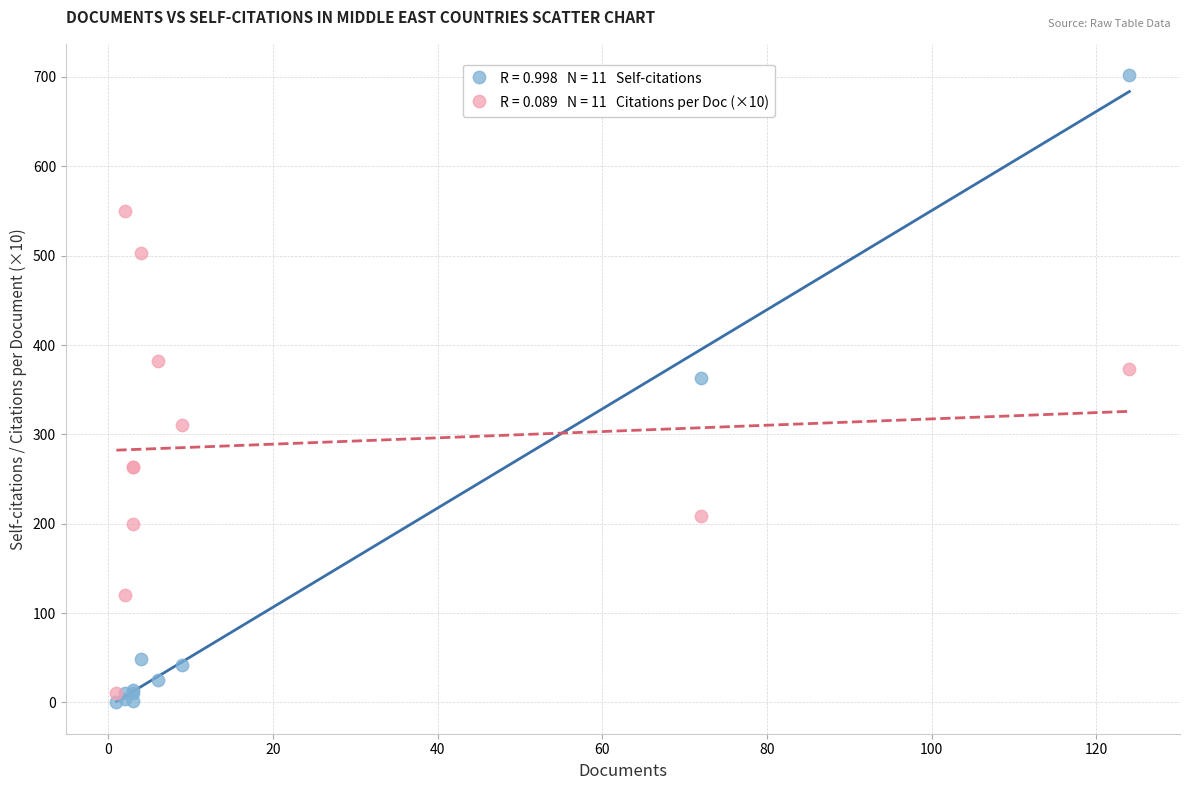

Across all series, what Y value is closest to 351?

363.0